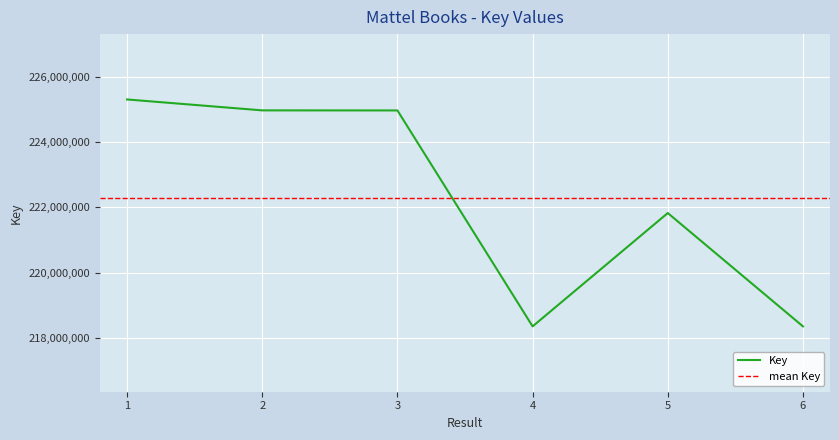

Count the number of data series in this chart.

1